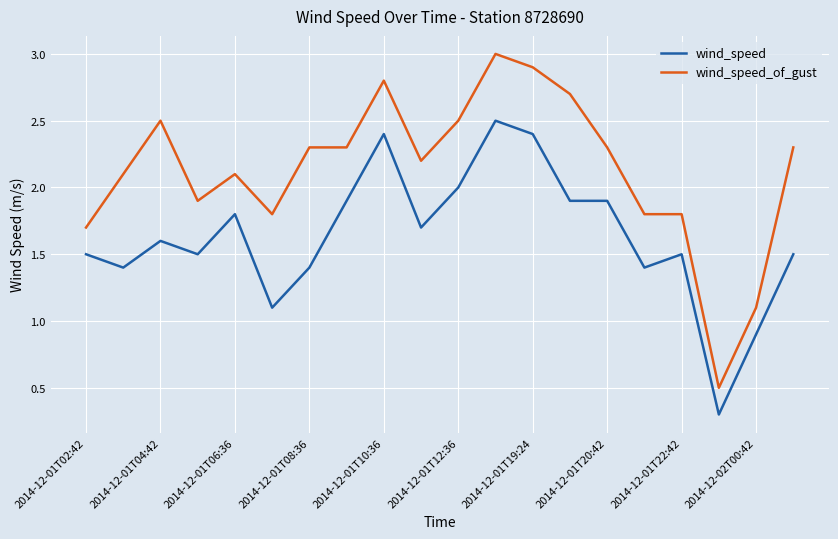

Rank the series by their average value, from highest to lowest.

wind_speed_of_gust, wind_speed